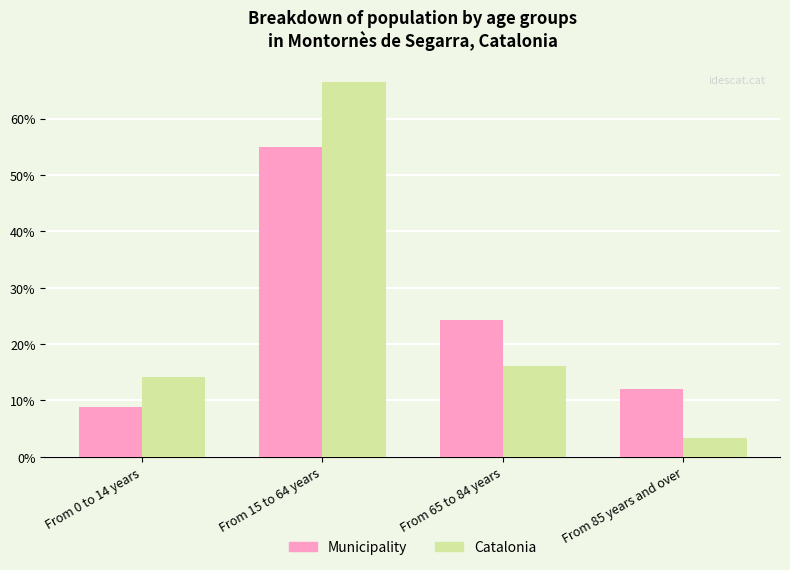

What is the value of the Municipality bar at the 4th from the left?

12.1